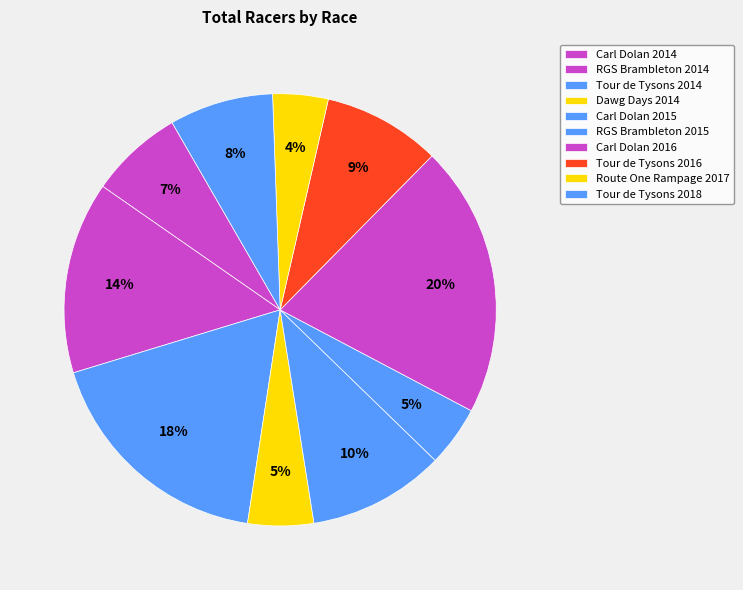

How many slices are in this pie chart?

10